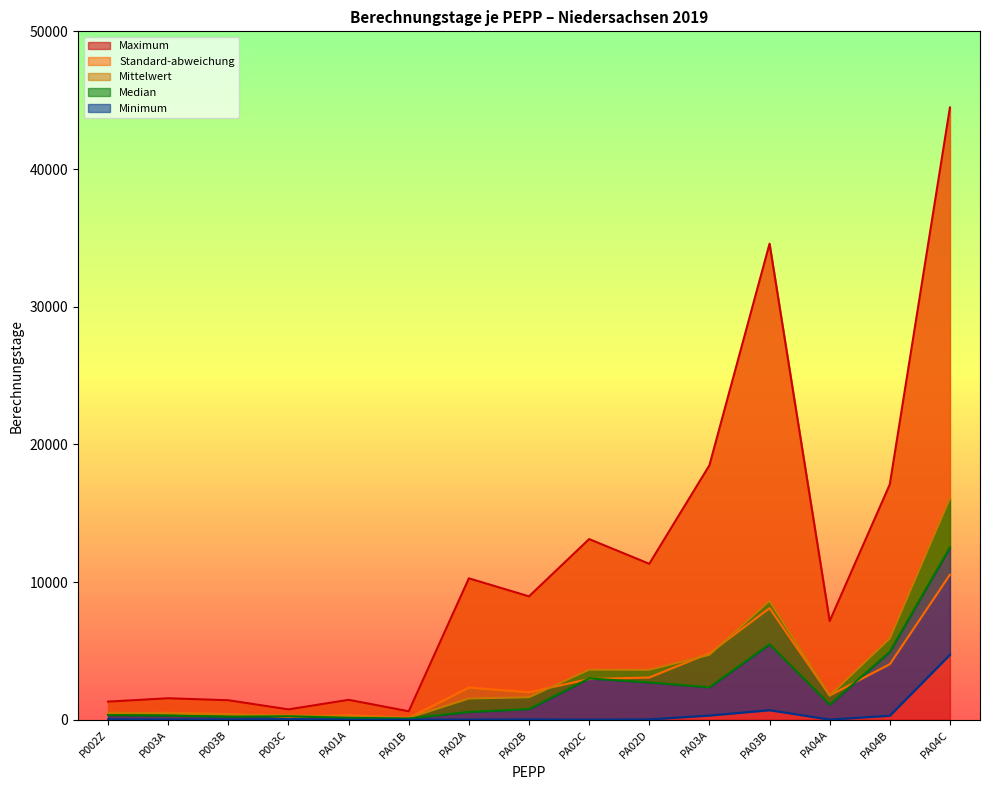

What is the minimum value shown in the chart?

1.0